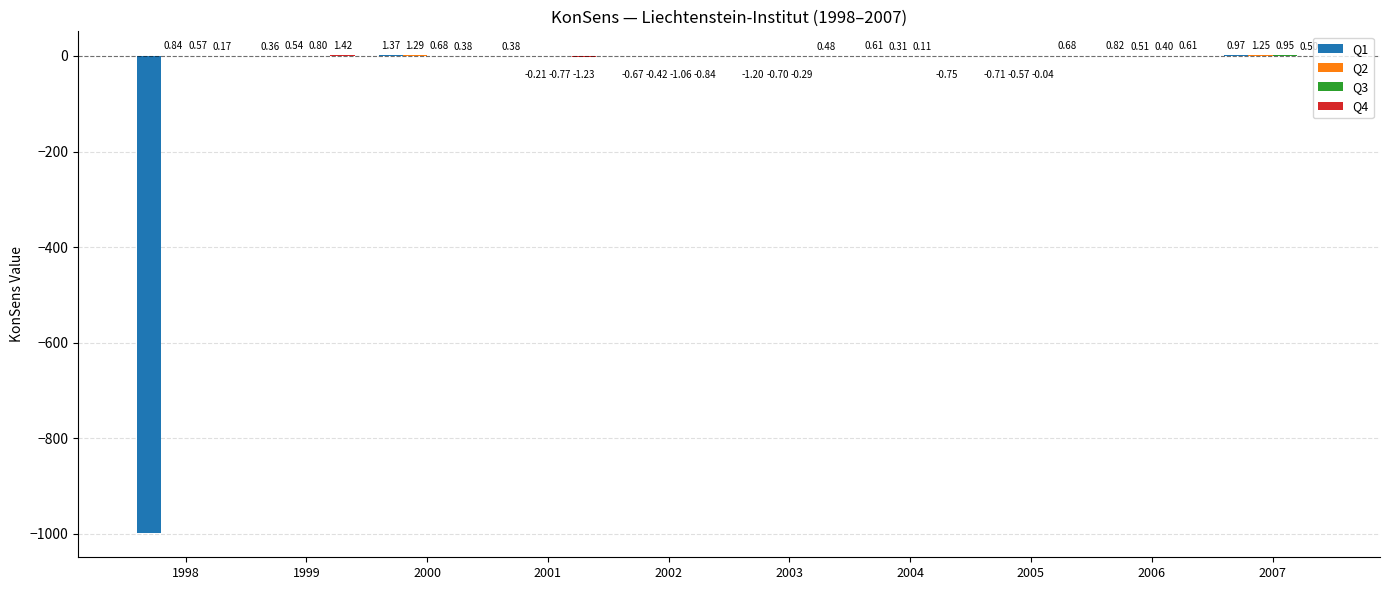

At which category is the sum across all series the highest?

2000